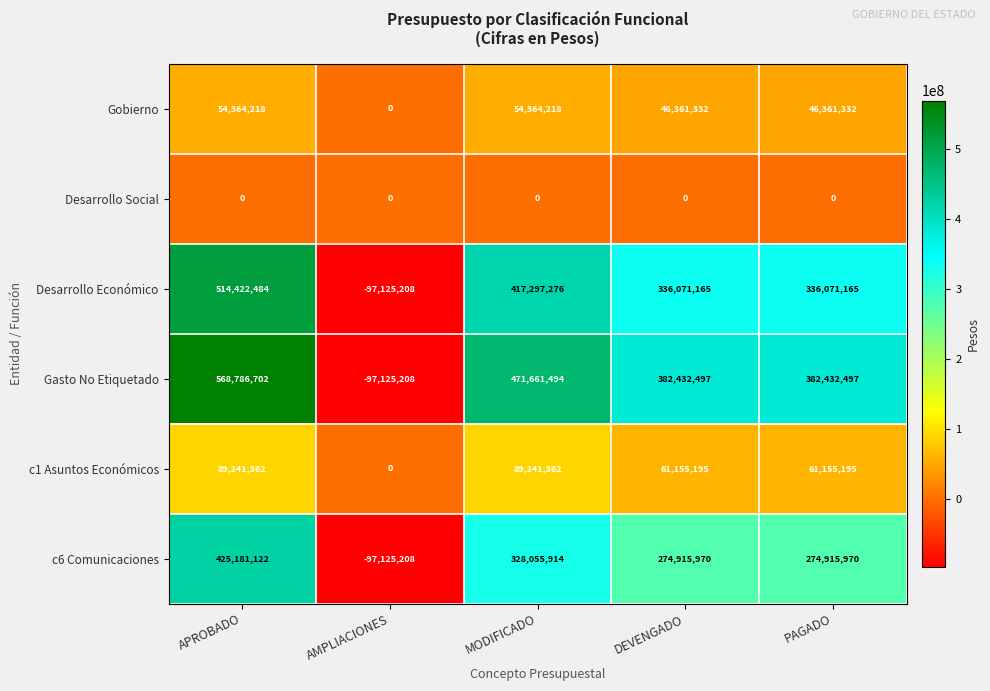

What is the difference between the second highest and minimum values in the Desarrollo Económico series?

514422484